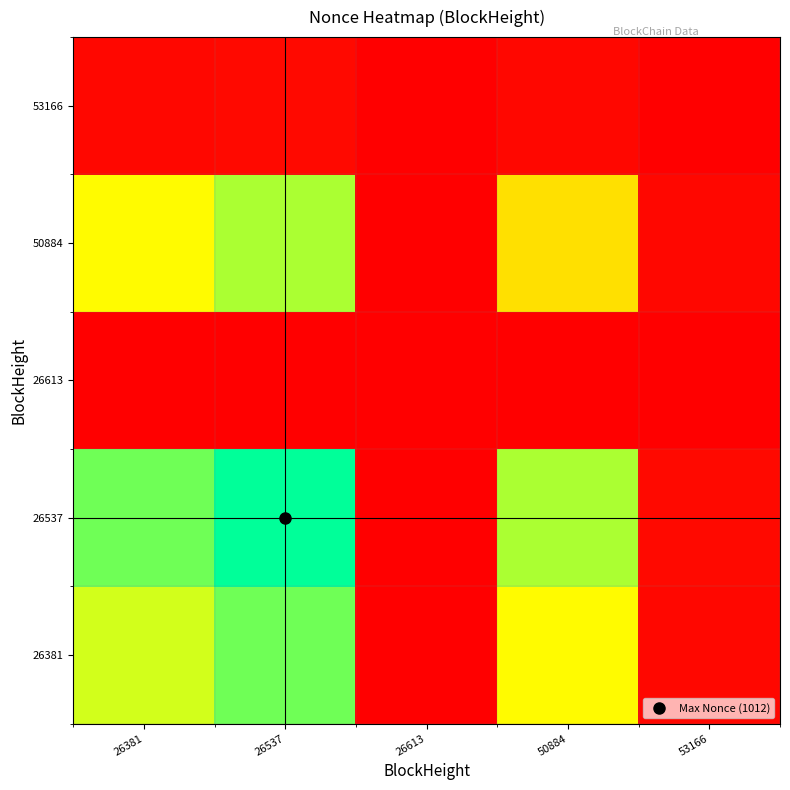

Reading left to right, what are all the values shown in this chart?

26381: 26381=734.0	26537=861.9	26613=0.0	50884=668.0	53166=27.1
26537: 26381=861.9	26537=1012.0	26613=0.0	50884=784.4	53166=31.8
26613: 26381=0.0	26537=0.0	26613=0.0	50884=0.0	53166=0.0
50884: 26381=668.0	26537=784.4	26613=0.0	50884=608.0	53166=24.7
53166: 26381=27.1	26537=31.8	26613=0.0	50884=24.7	53166=1.0